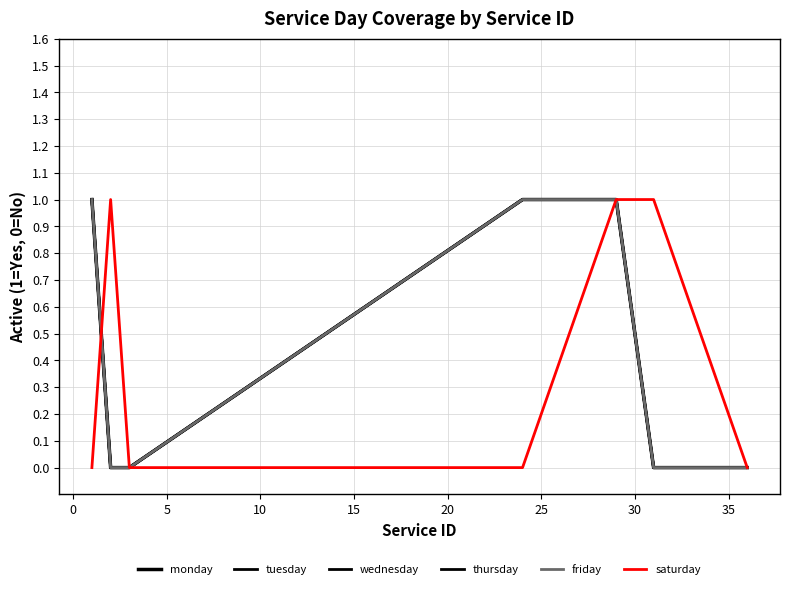

Is this an area chart (filled region under the line)?

No